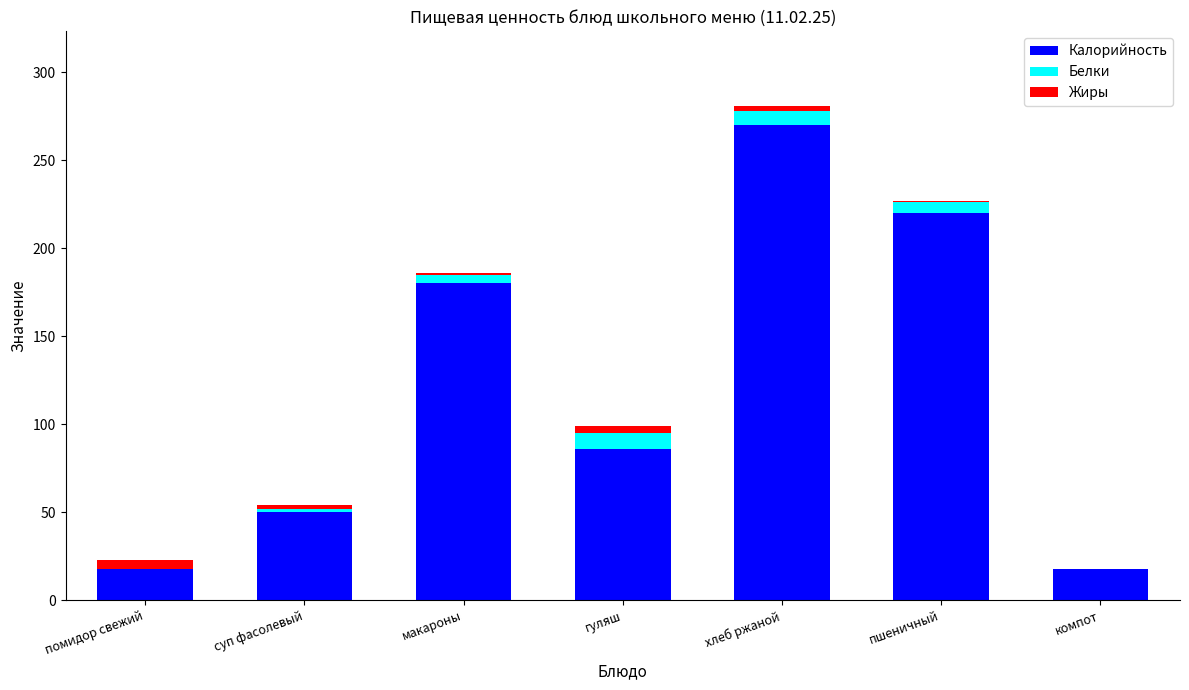

How many categories are shown in the chart?

7